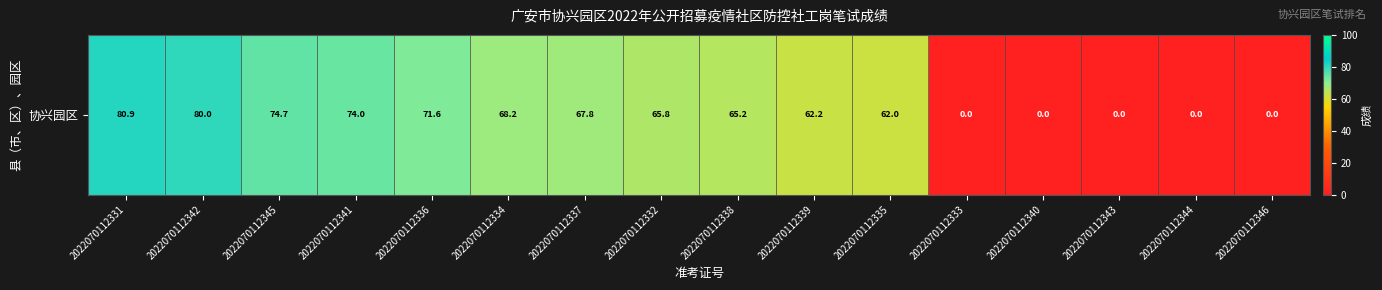

How many data points are above 65?

9